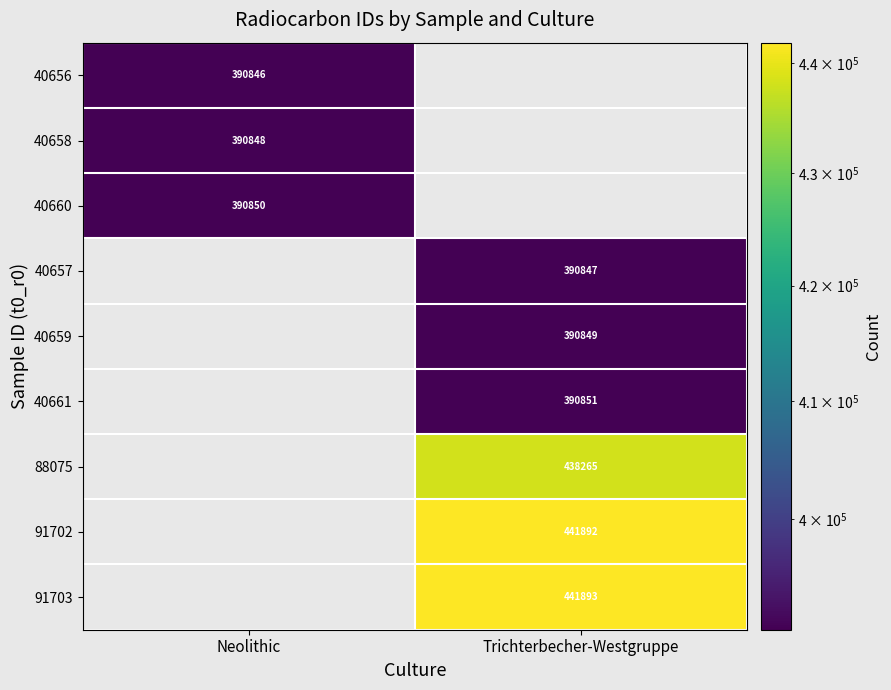

The 91702 series shows 441892 at Trichterbecher-Westgruppe. True or false?

True